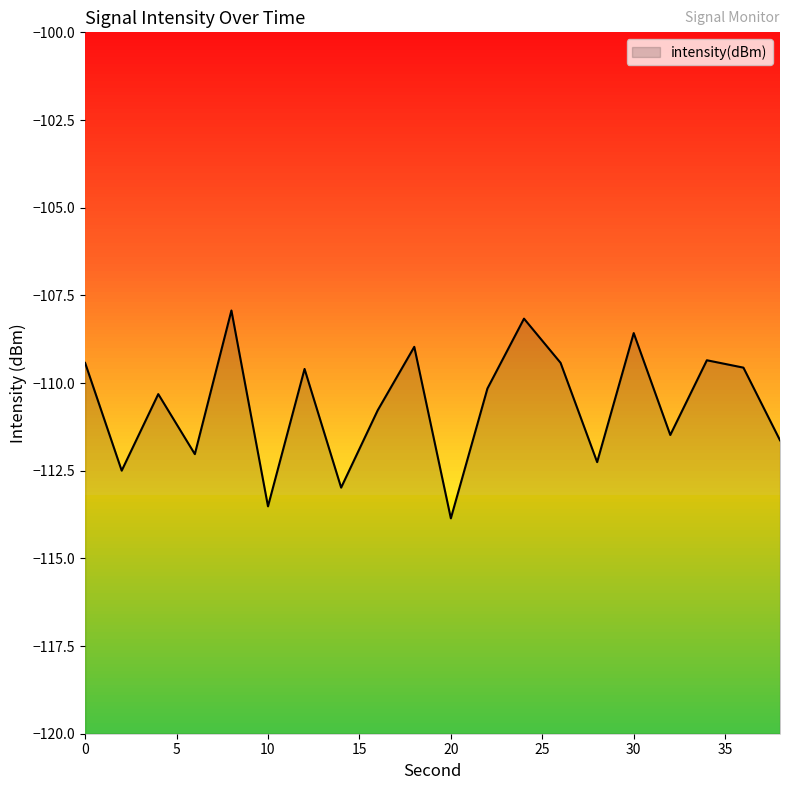

Does the chart display data point markers on the line(s)?

No